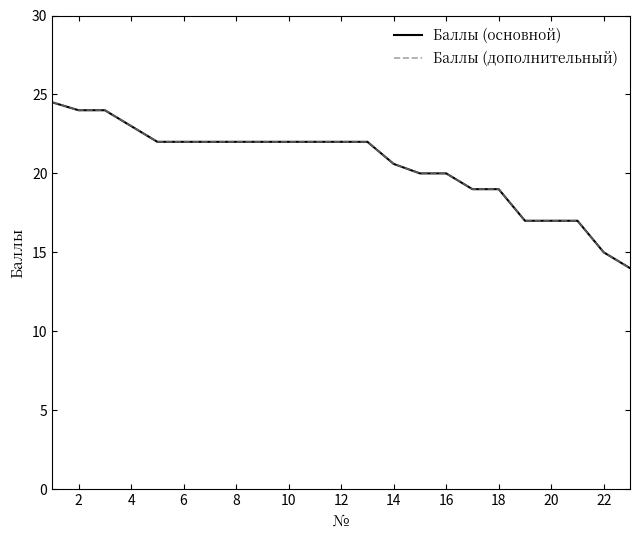

Does the chart display data point markers on the line(s)?

No